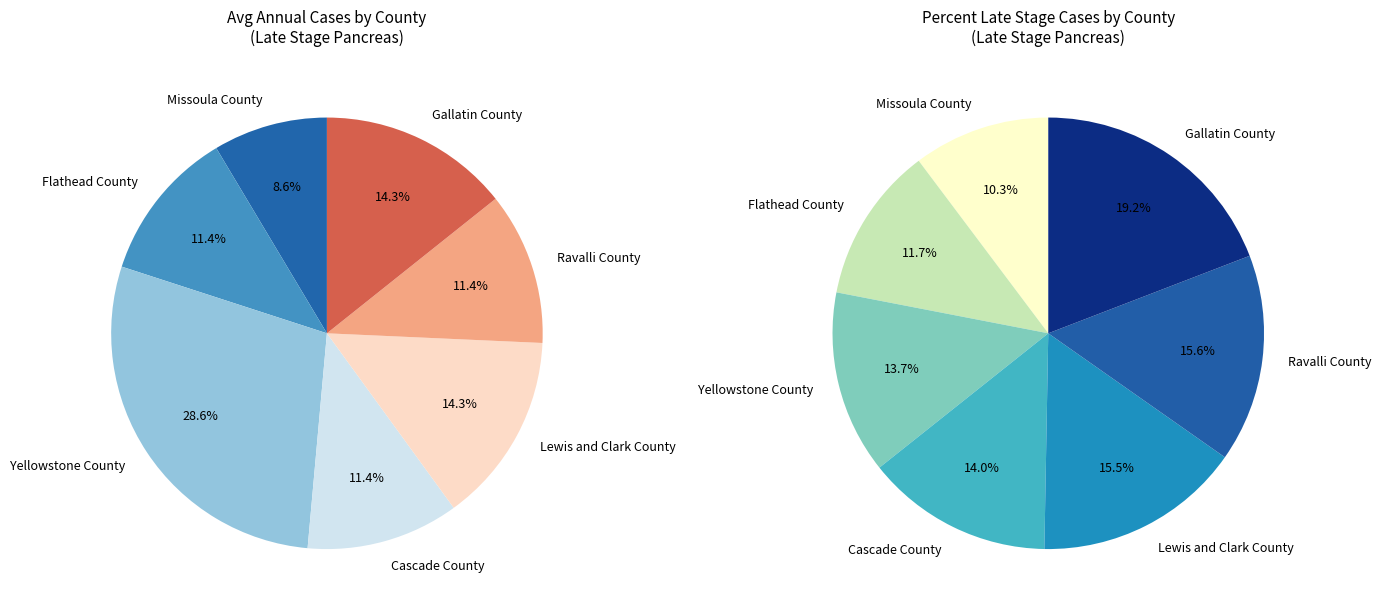

What is the ratio of the value at Ravalli County to the value at Cascade County?

1.0